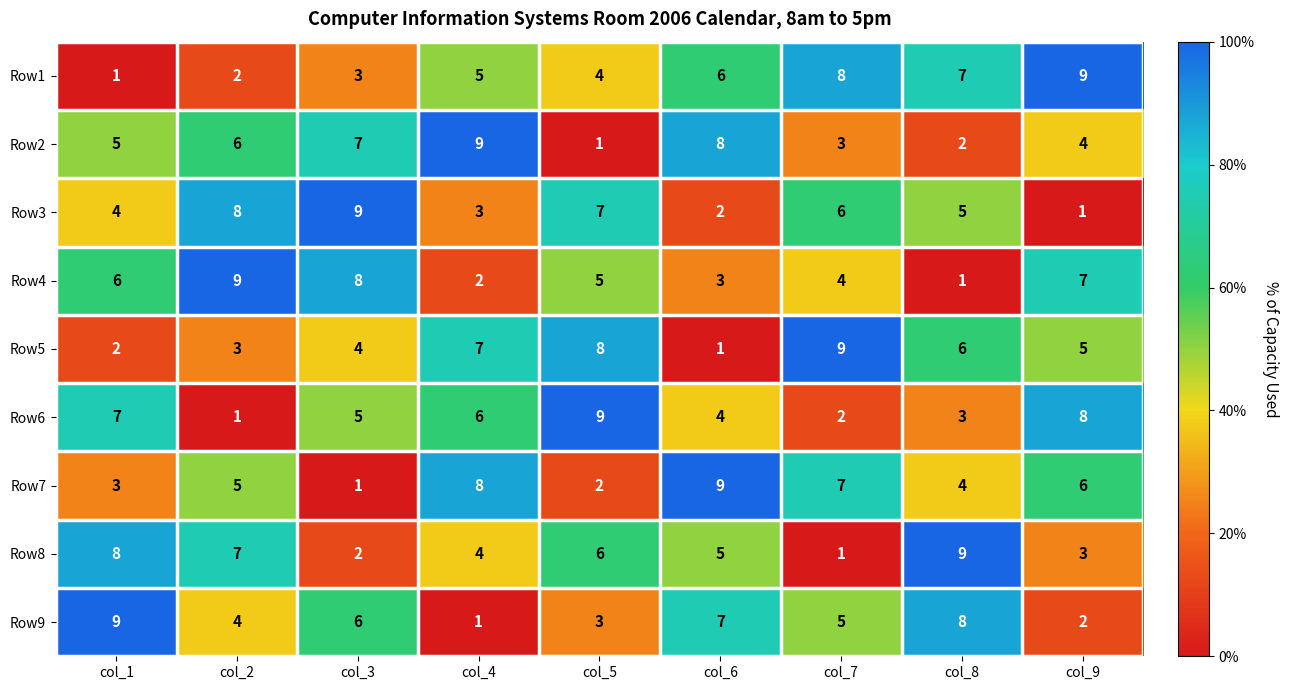

How many distinct data groups are displayed?

9